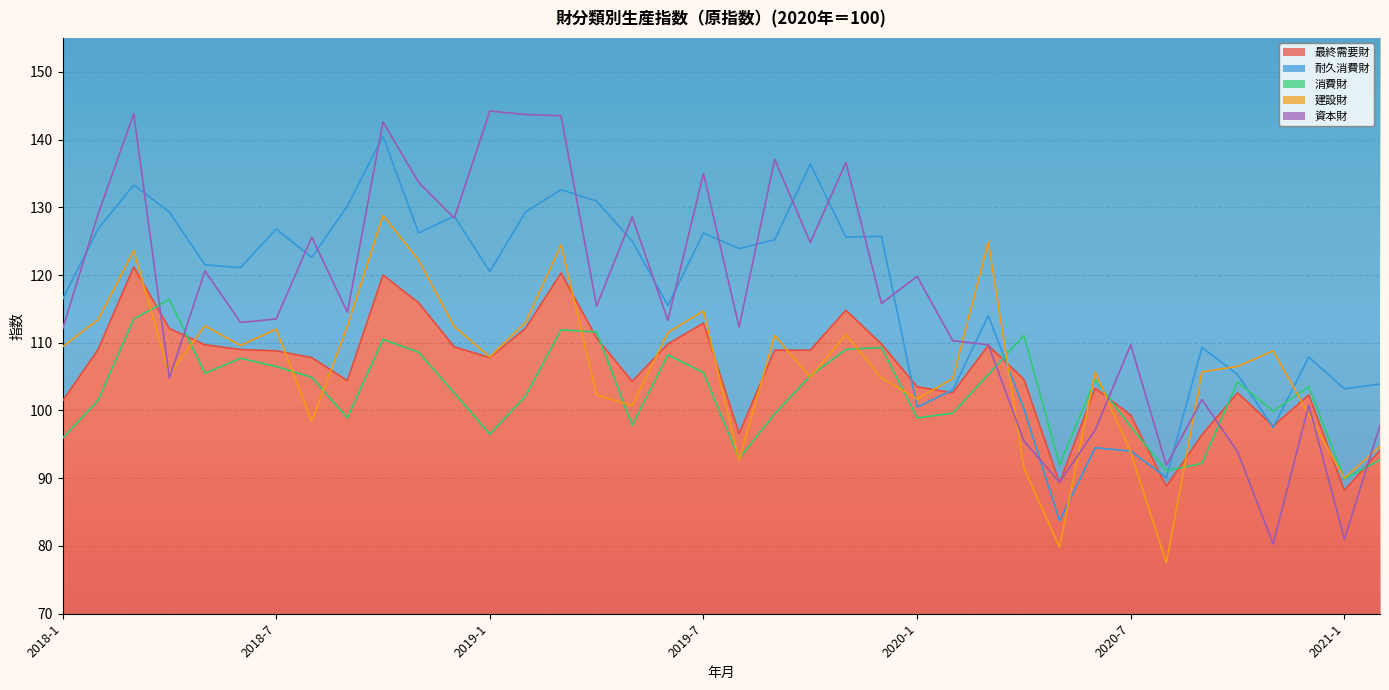

Rank the series by their maximum value, from lowest to highest.

消費財, 最終需要財, 建設財, 耐久消費財, 資本財